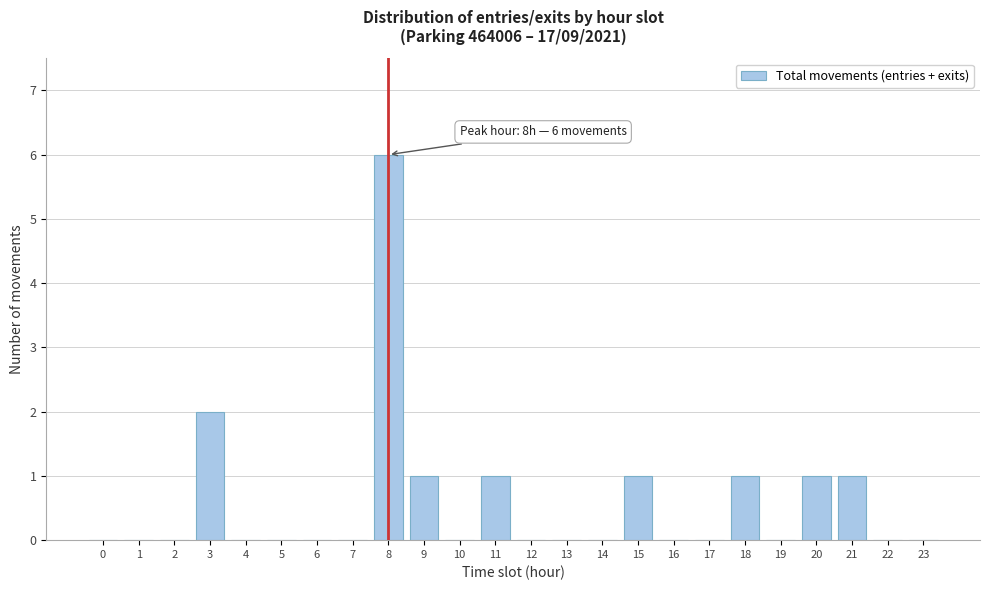

Reading left to right, list all the values displayed in this chart.

0=0	1=0	2=0	3=2	4=0	5=0	6=0	7=0	8=6	9=1	10=0	11=1	12=0	13=0	14=0	15=1	16=0	17=0	18=1	19=0	20=1	21=1	22=0	23=0